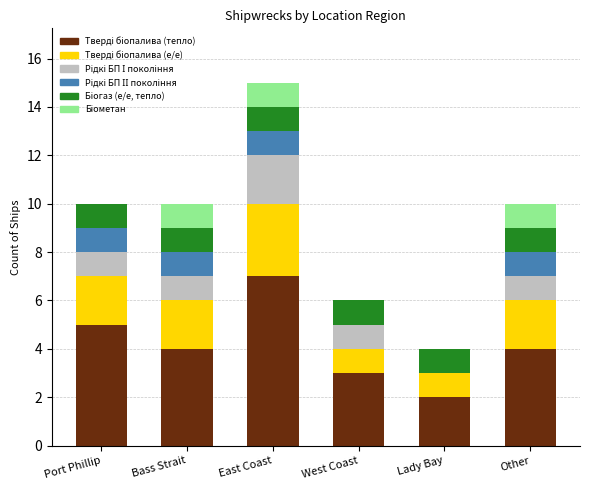

At which category is the sum across all series the highest?

East Coast